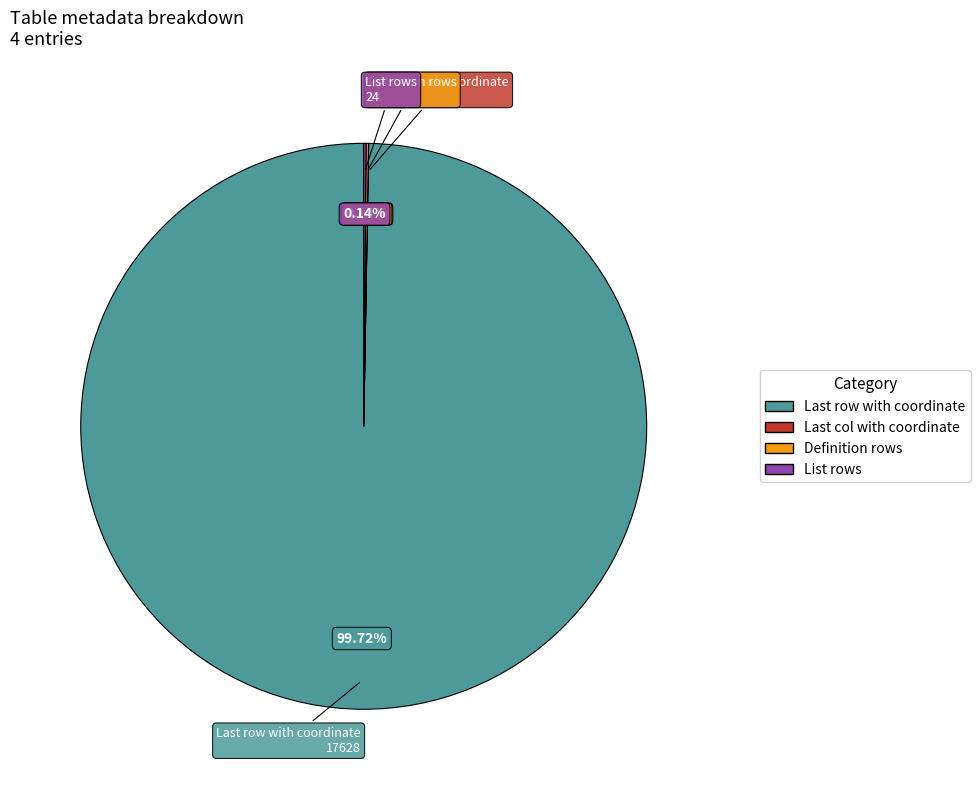

Which category accounts for the majority?

Last row with coordinate